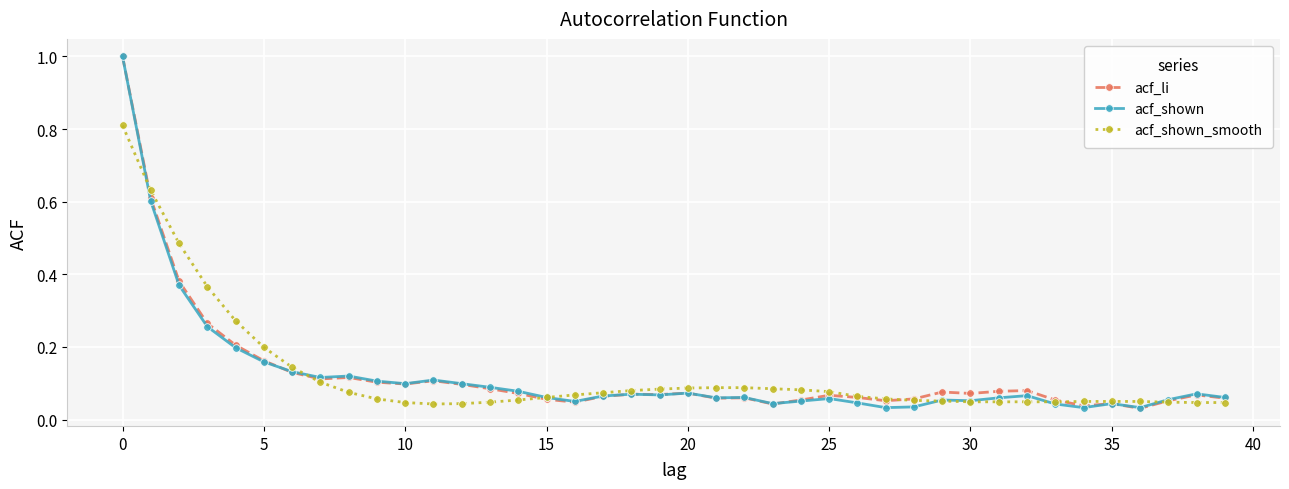

What is the maximum value for acf_li?

1.0